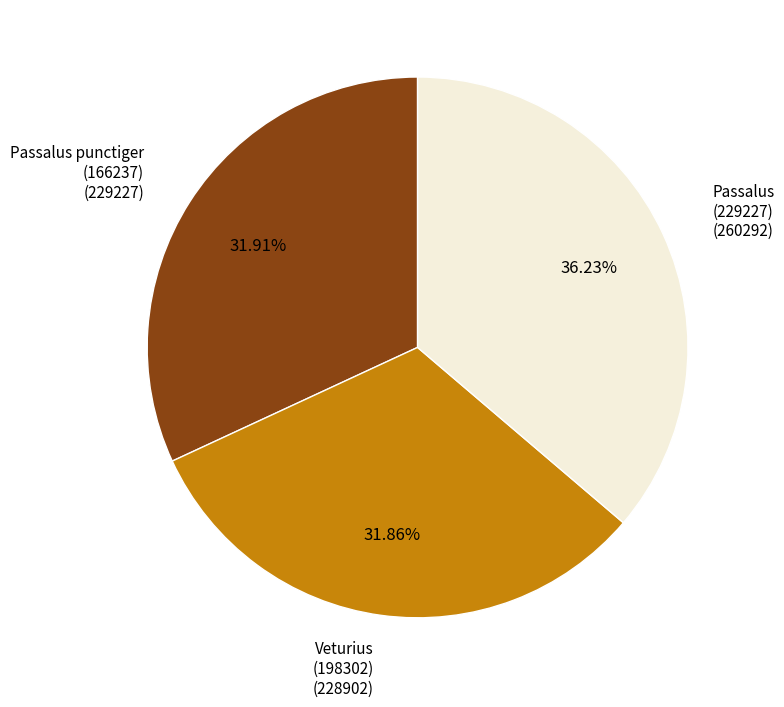

Is there a majority slice in this chart?

No